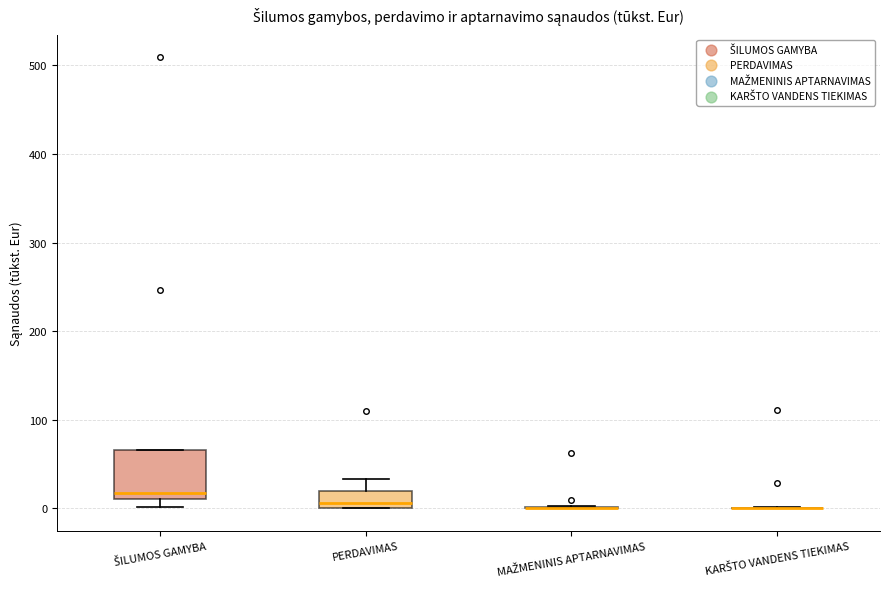

Reading left to right, read every box against the y-axis: the position of its median line, the range the box covers, and the ends of its whiskers. The values are not printed on the chart, so give them approximately, as read against the axis.

ŠILUMOS GAMYBA: median 20, box 10 to 70, whiskers 0 to 70
PERDAVIMAS: median 10, box 0 to 20, whiskers 0 to 30
MAŽMENINIS APTARNAVIMAS: box collapsed to a line at 0, whiskers 0 to 0
KARŠTO VANDENS TIEKIMAS: box collapsed to a line at 0, whiskers 0 to 0